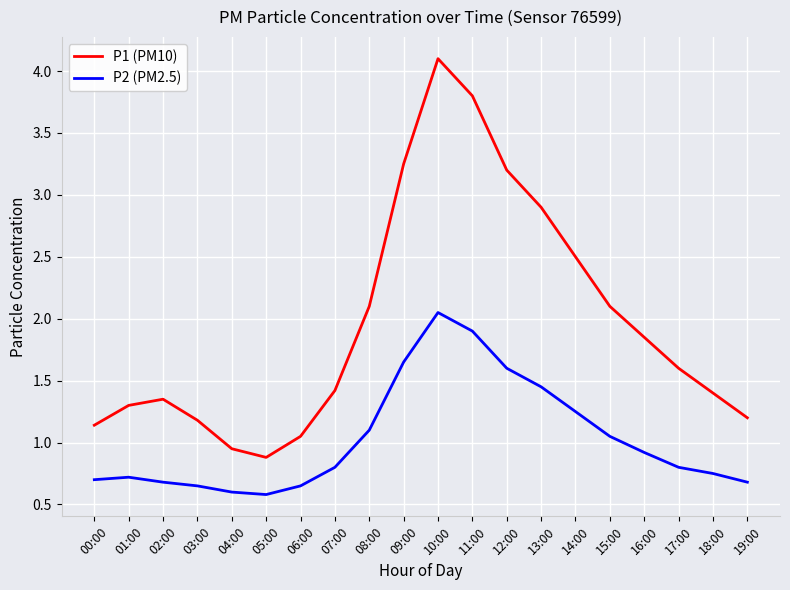

What is the spread (max minus min) of values at 19:00?

0.5